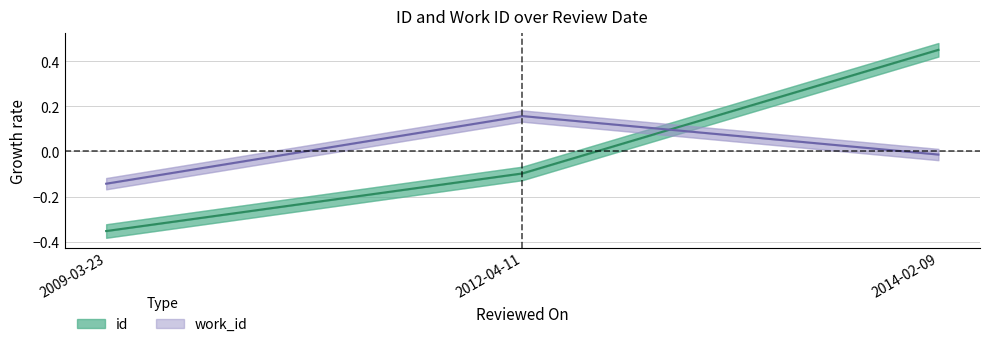

The id series shows -0.0 at 2012-04-11. True or false?

False